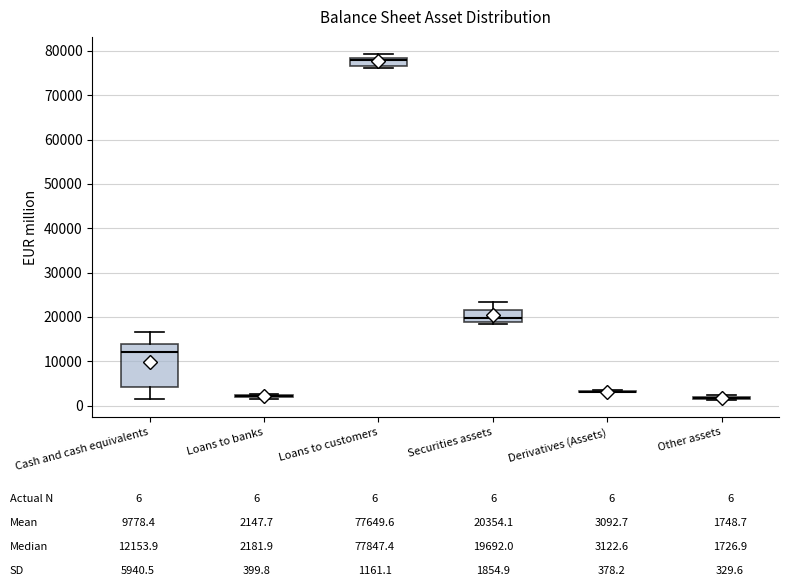

Which box is the tallest, from its lower edge to its upper edge?

Cash and cash equivalents